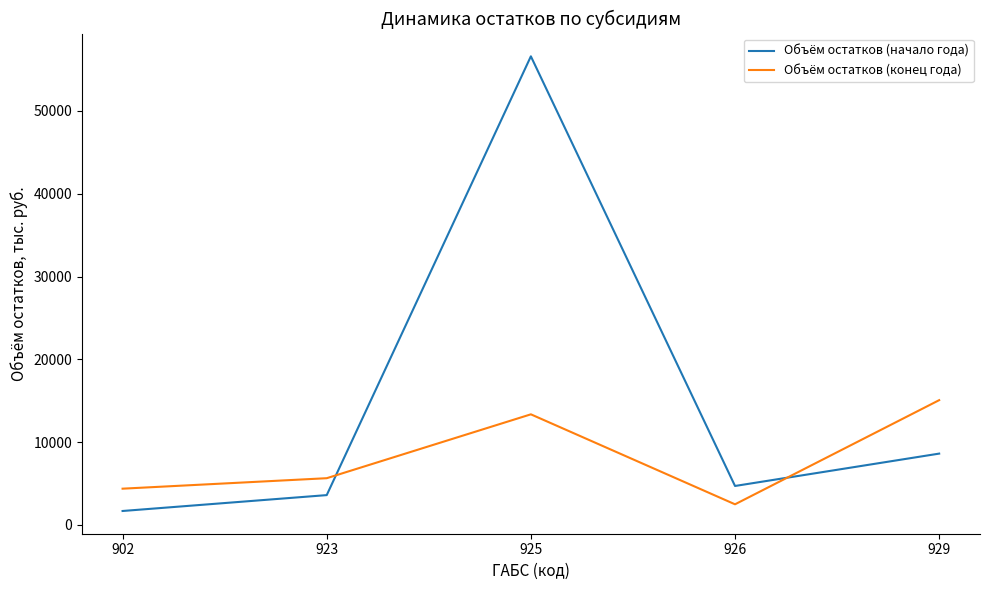

The value of Объём остатков (конец года) at 929 is 20283.5. True or false?

False